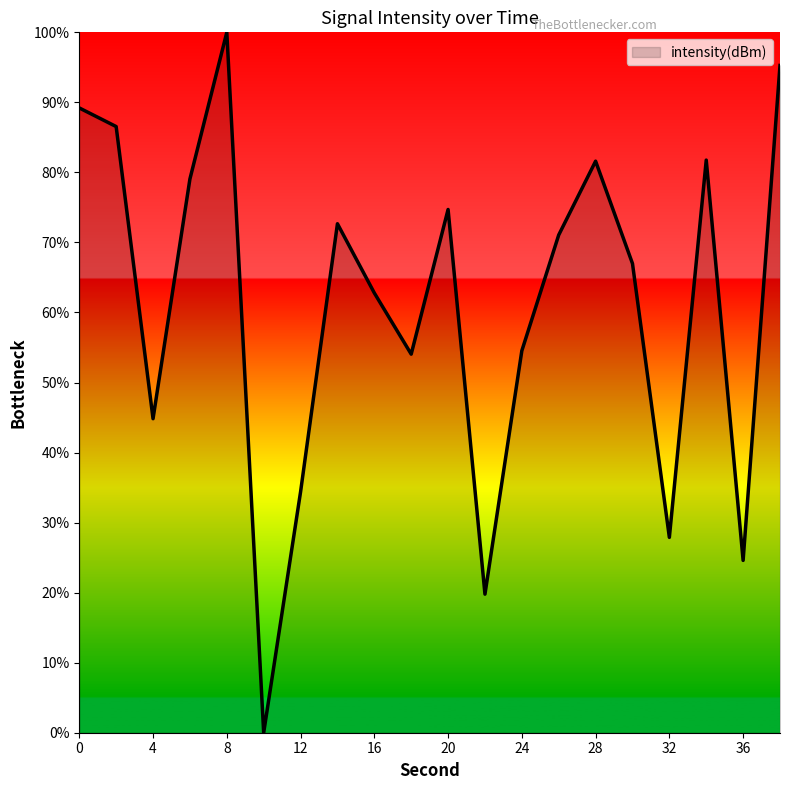

What is the maximum value shown in the chart?

100.0